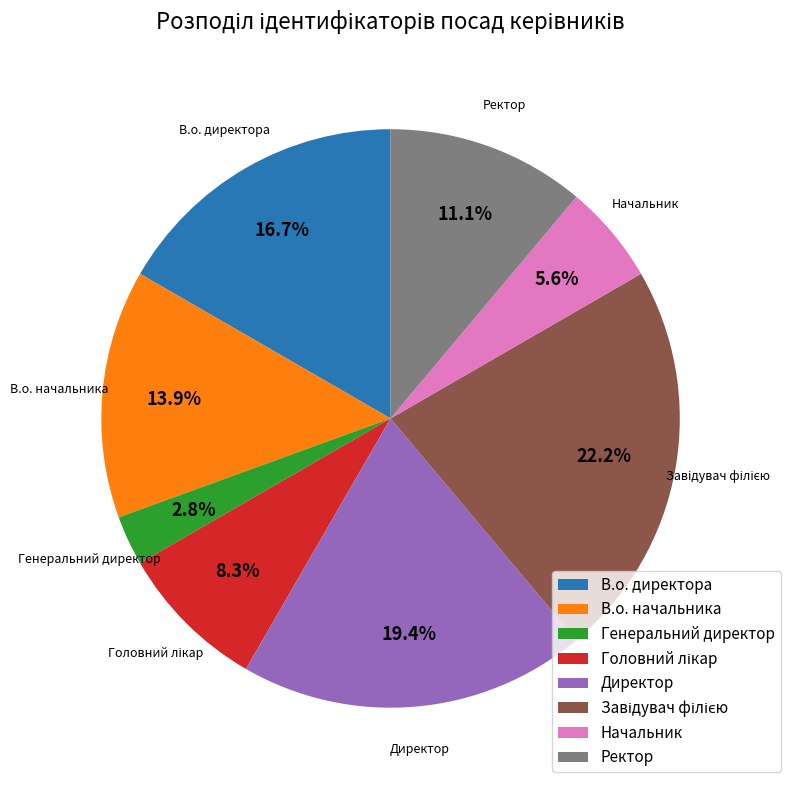

What is the ratio of the value at Ректор to the value at В.о. директора?

0.7